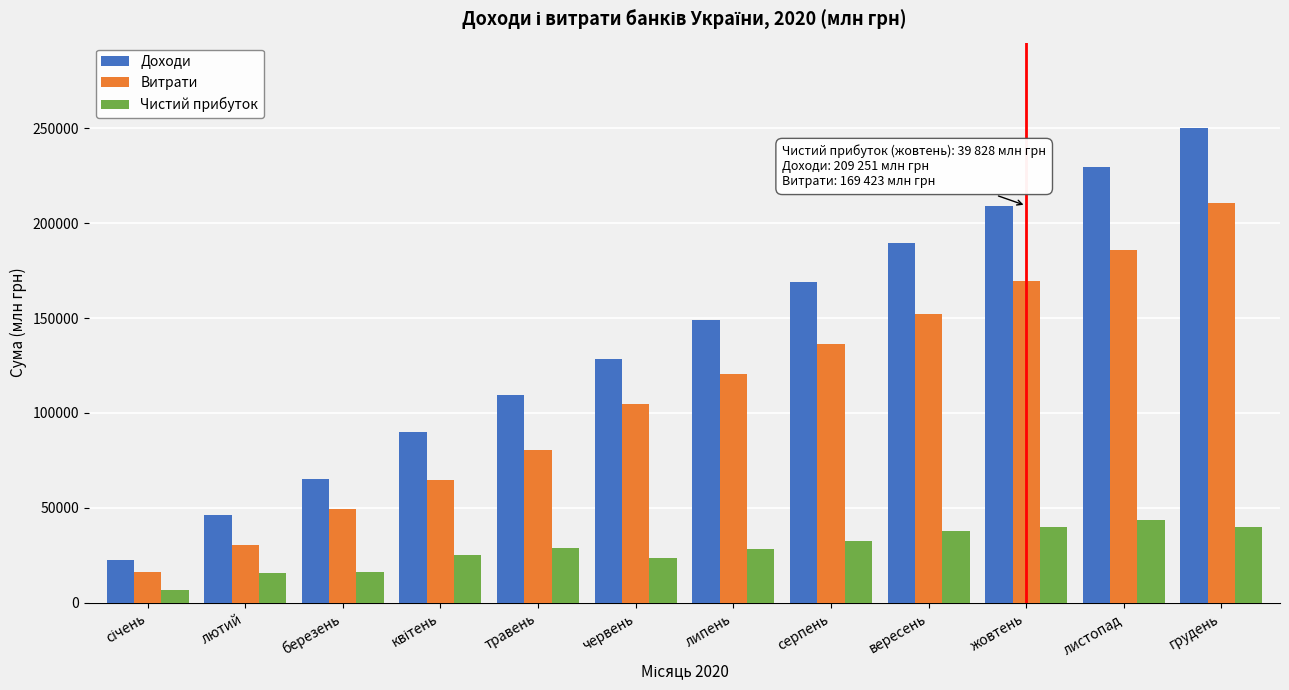

List the series in order of their peak value, highest first.

Доходи, Витрати, Чистий прибуток